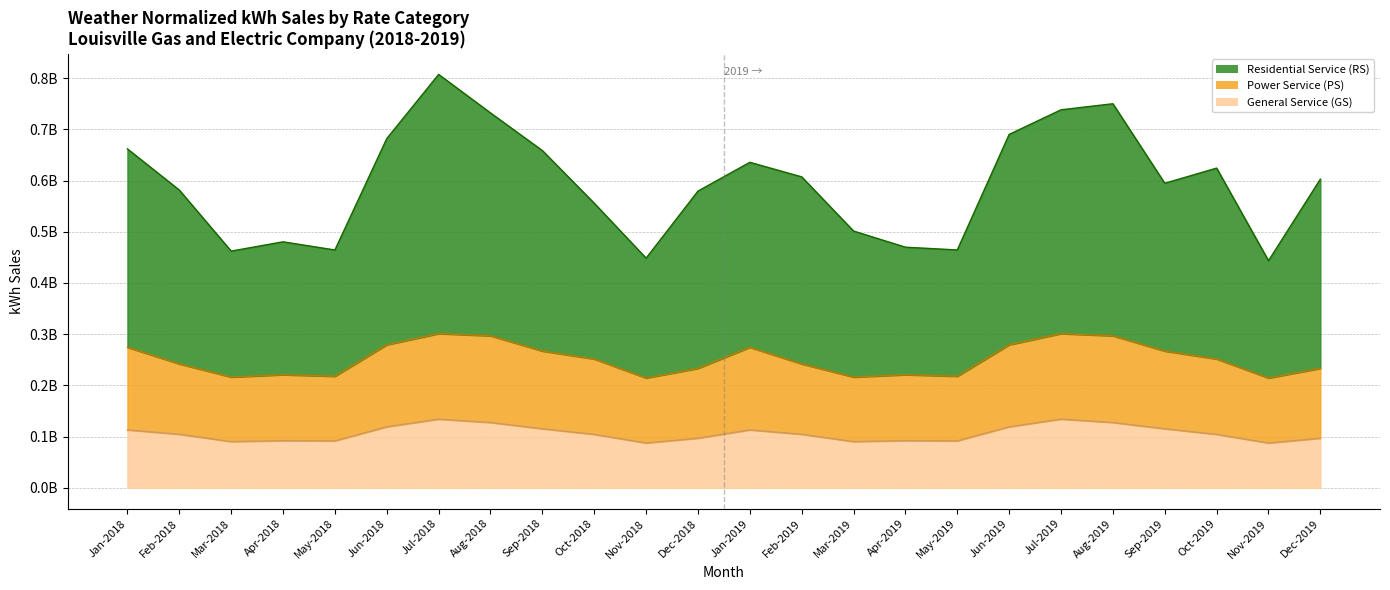

True or false: General Service (GS) and Power Service (PS) intersect in this chart.

False